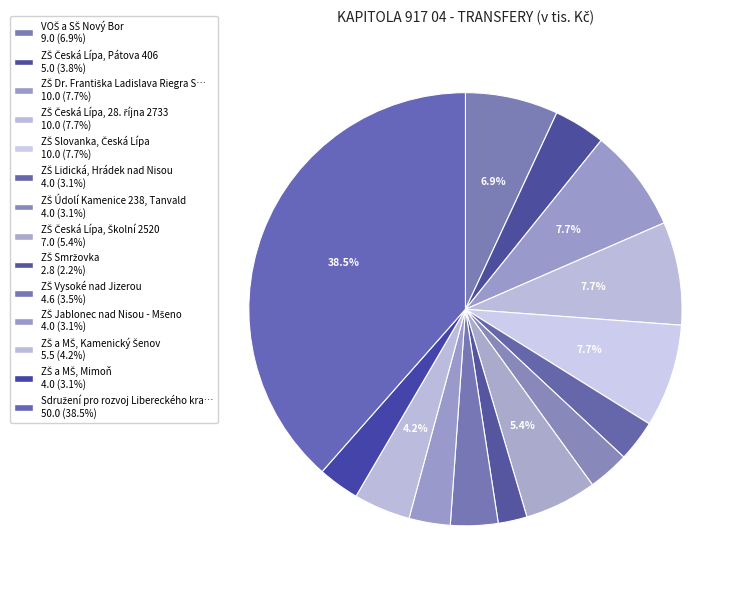

Count the number of slices in the pie.

14